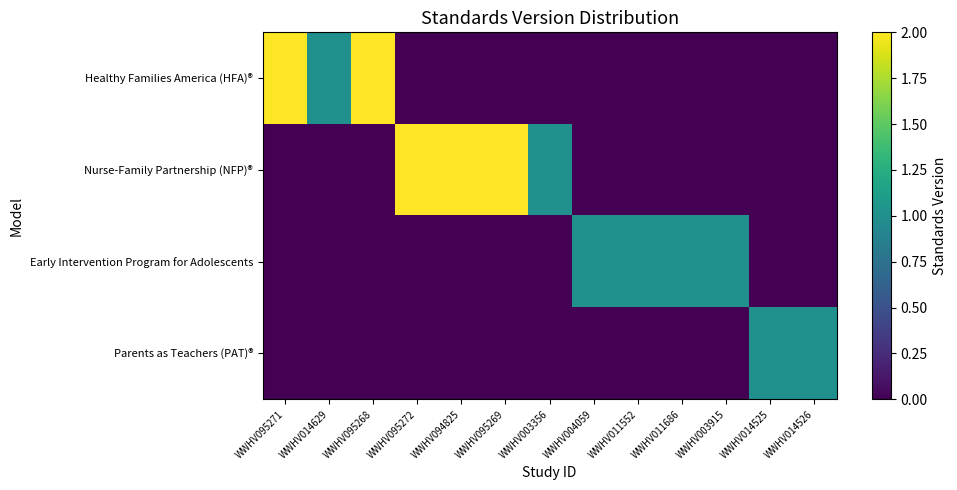

Between WWHV094825 and WWHV011552, which series saw the biggest shift?

Nurse-Family Partnership (NFP)®